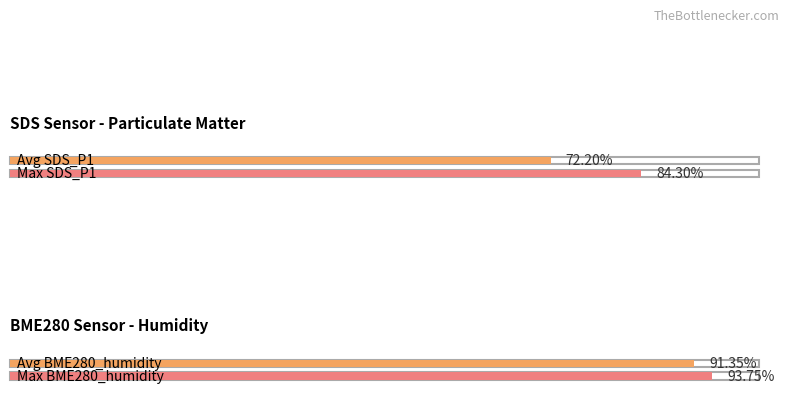

True or false: BME280_humidity has a value of 34.5 at 00:43.

False